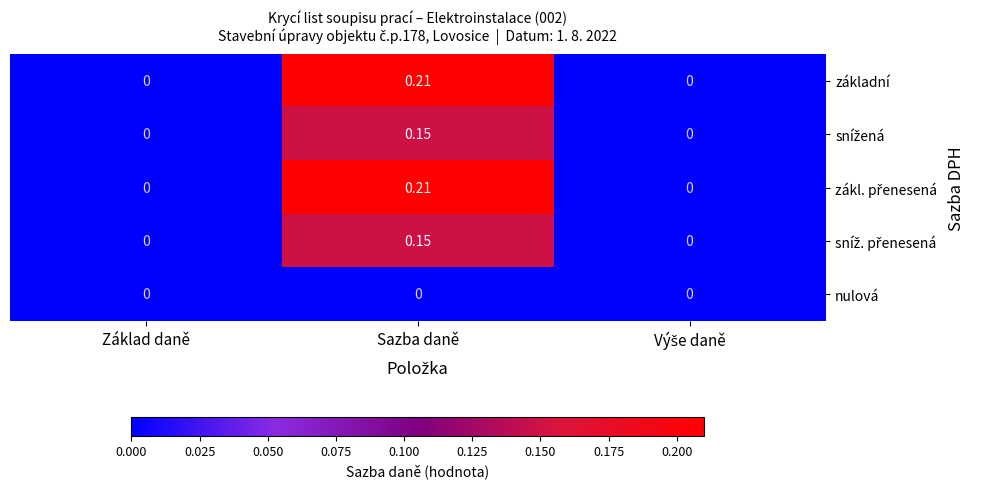

Which label corresponds to the largest value in the chart?

Sazba daně